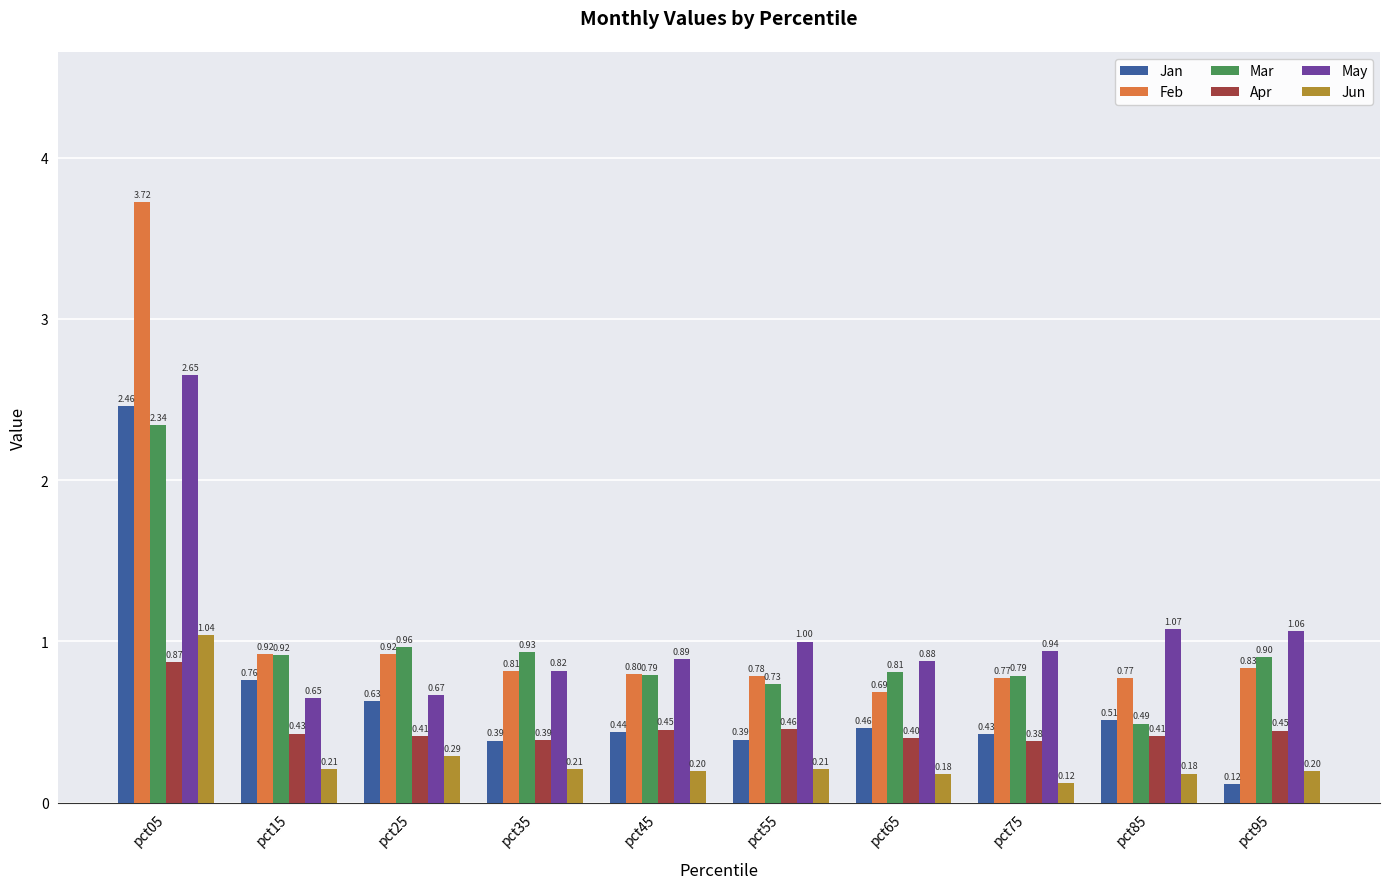

Read the Mar value at pct25.

1.0